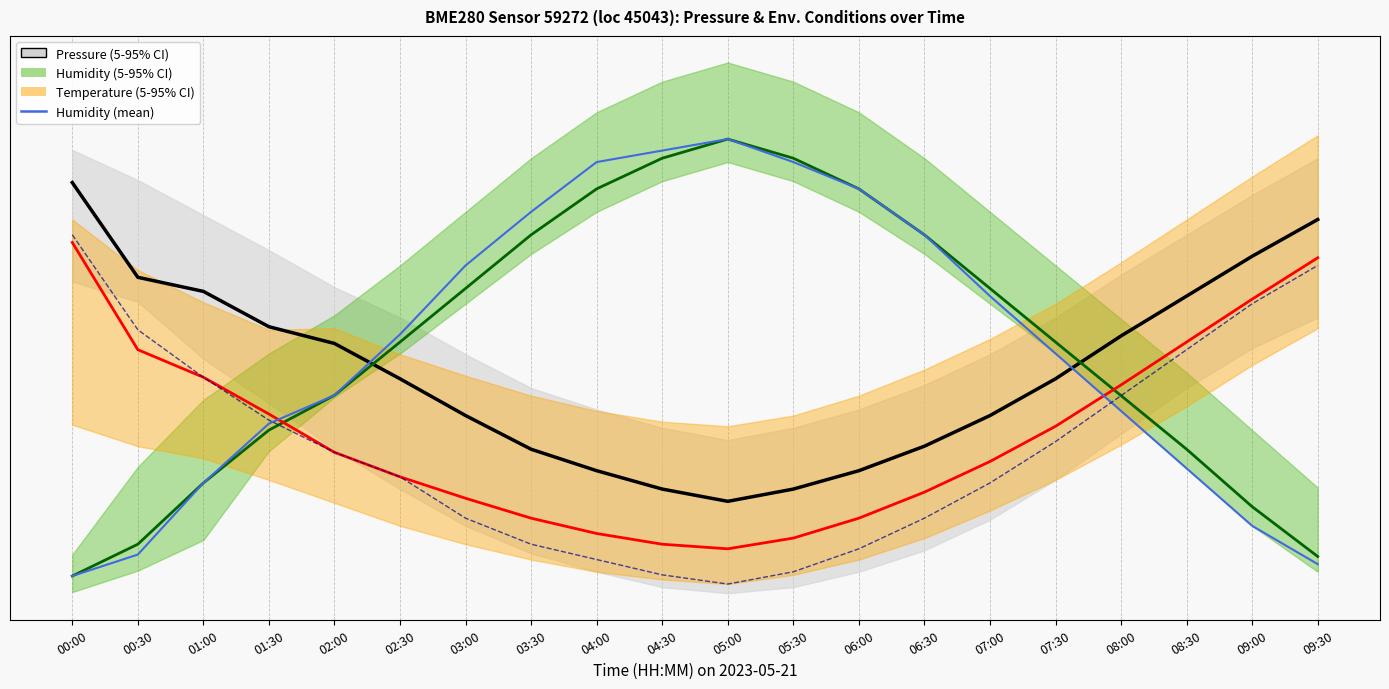

List the series in order of their peak value, lowest first.

Temperature (median), Temperature (mean obs), Pressure (median), Humidity (median), Humidity (mean obs)